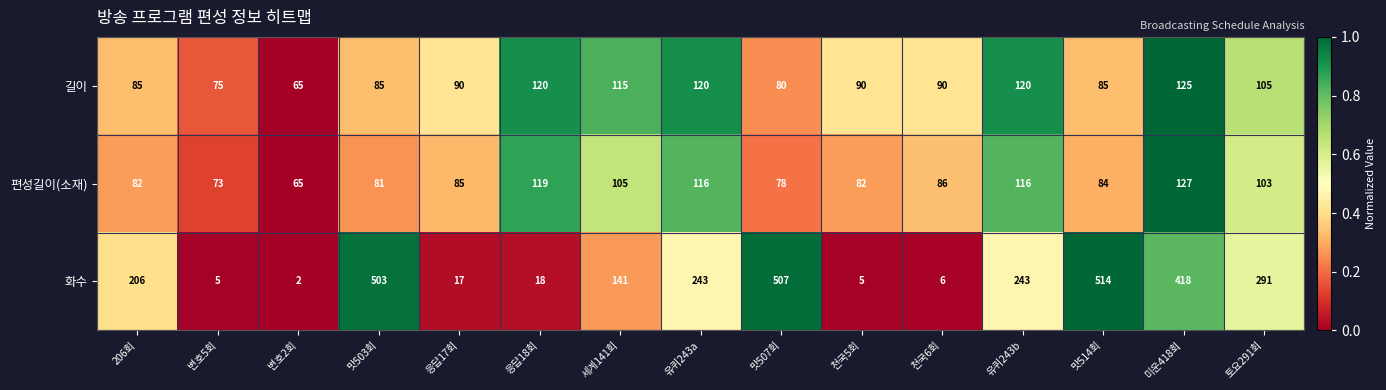

What is the difference between the second highest and second lowest values in the 화수 series?

502